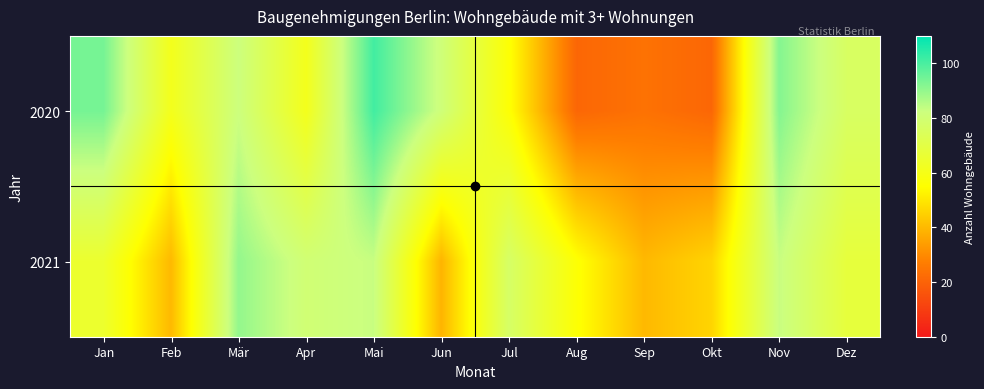

Reading left to right, extract all data points from this chart.

2020: Jan=94	Feb=61	Mär=82	Apr=61	Mai=101	Jun=81	Jul=56	Aug=21	Sep=24	Okt=21	Nov=92	Dez=76
2021: Jan=65	Feb=40	Mär=90	Apr=80	Mai=83	Jun=39	Jul=77	Aug=56	Sep=40	Okt=46	Nov=83	Dez=68